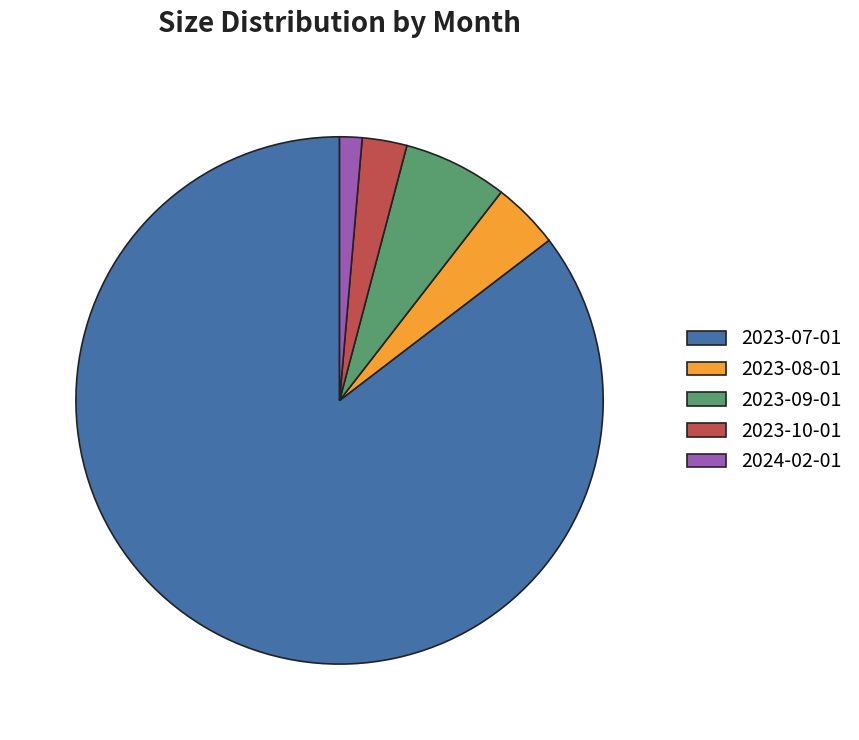

Does 2023-07-01 represent more than half of the total?

Yes